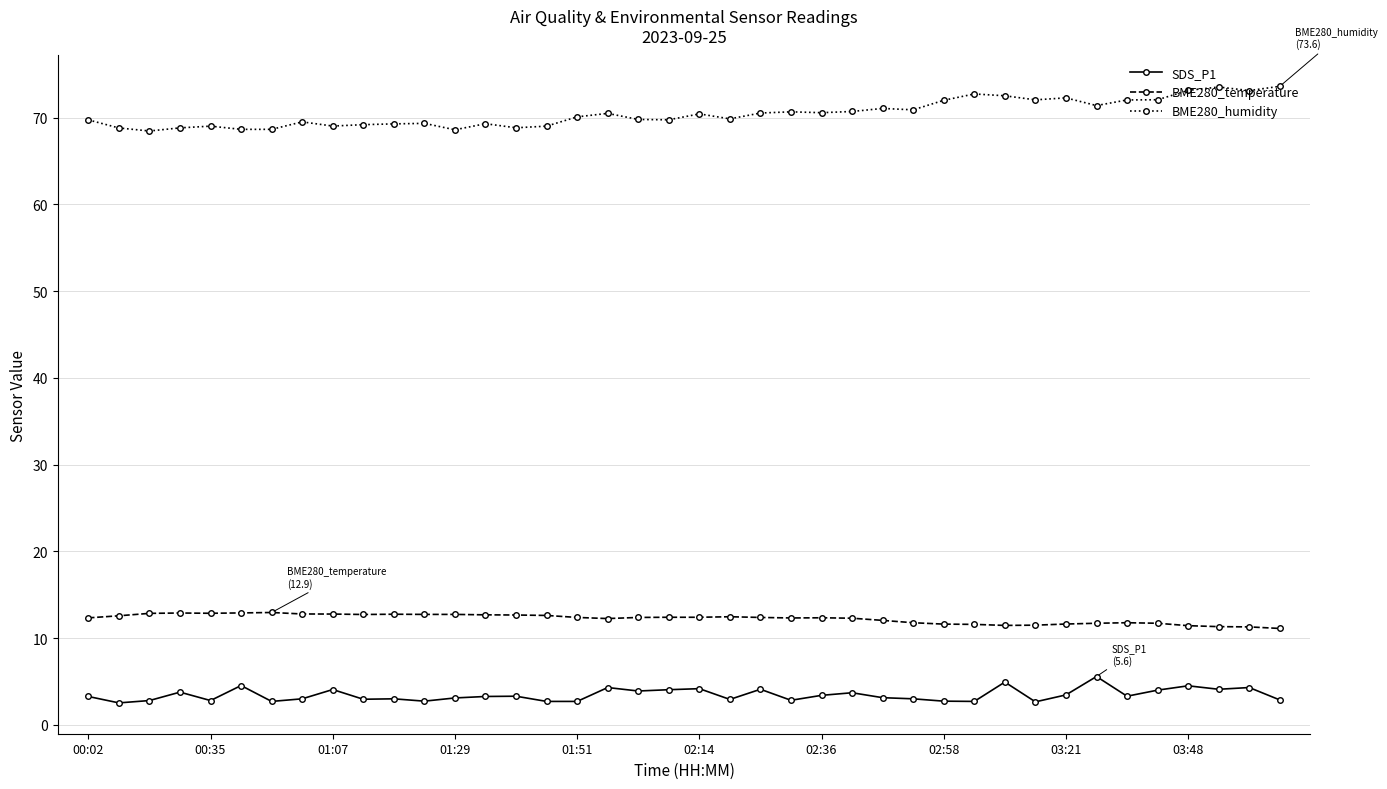

Which series has the largest range (max minus min)?

BME280_humidity